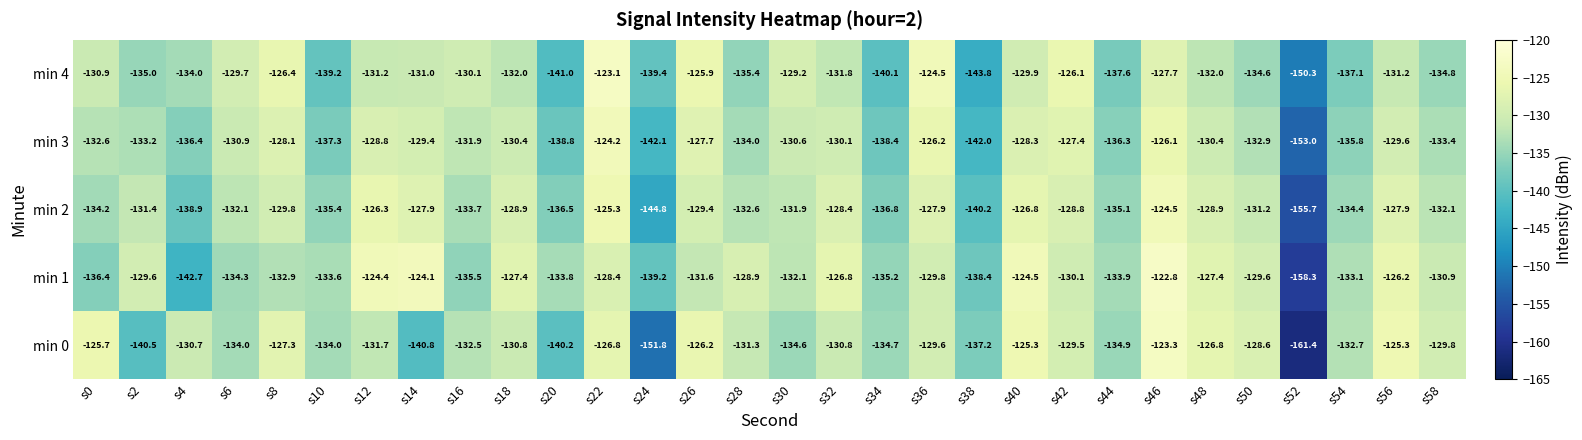

At which category is the sum across all series the highest?

s46